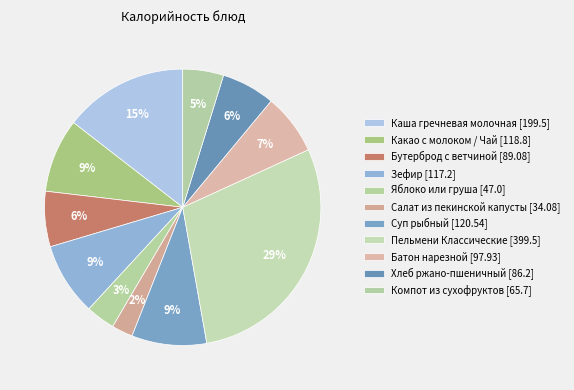

Count the number of slices in the pie.

11